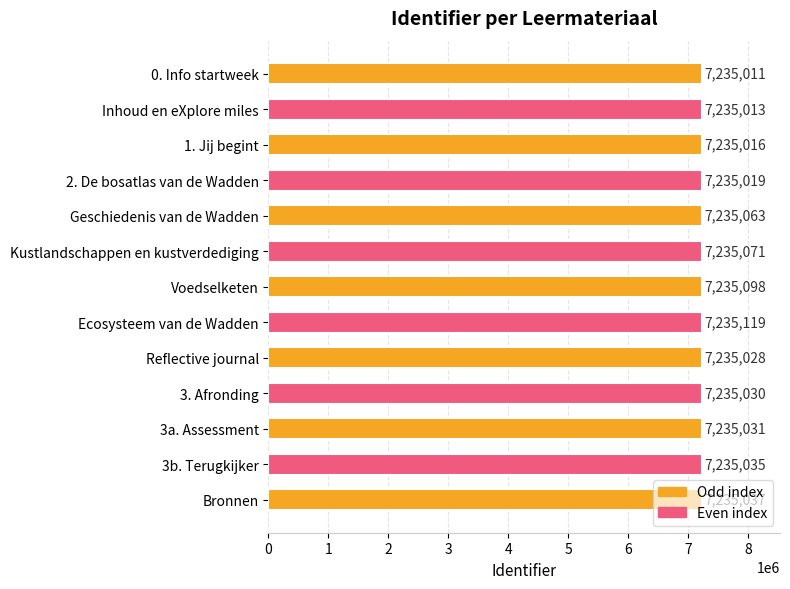

What is the sum of all values?

94055571